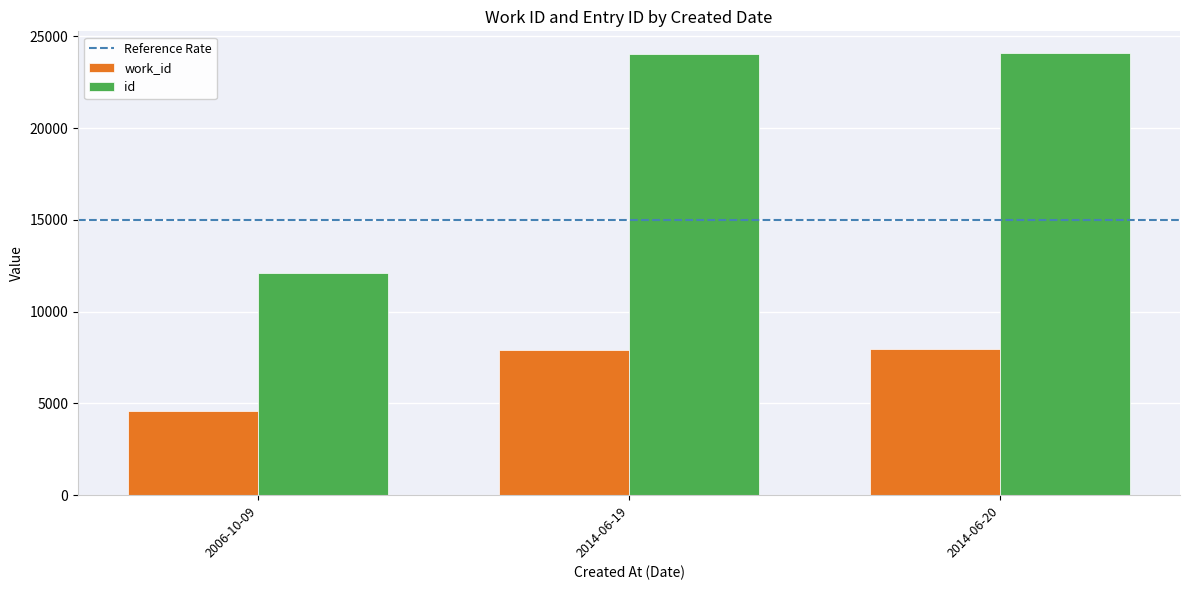

At which label does work_id reach its minimum?

2006-10-09